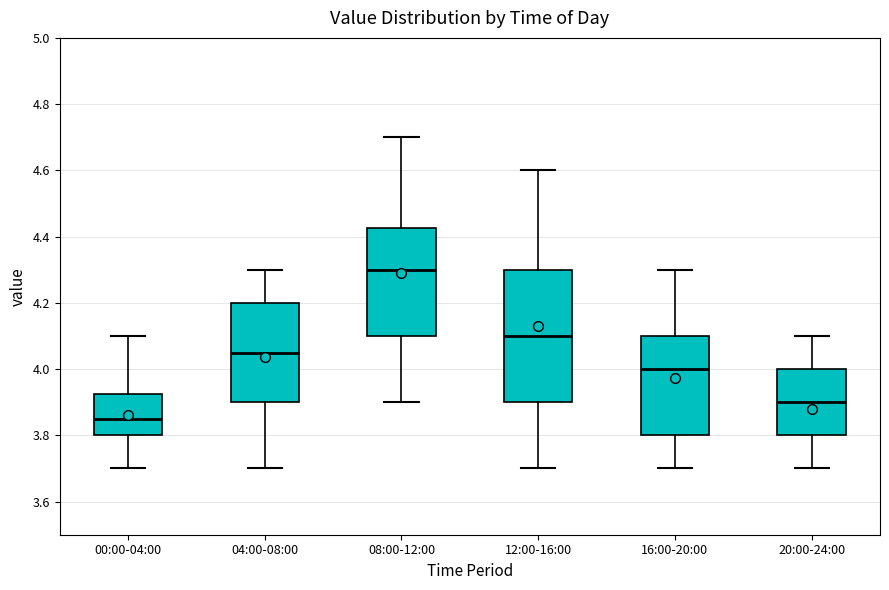

Reading left to right, transcribe this box plot: for each box, give where its median line is, the range the box spans, and where its two whiskers end, as read against the y-axis. The values are not printed on the chart, so give them approximately, as read against the axis.

00:00-04:00: median 3.86, box 3.80 to 3.92, whiskers 3.70 to 4.10
04:00-08:00: median 4.06, box 3.90 to 4.20, whiskers 3.70 to 4.30
08:00-12:00: median 4.30, box 4.10 to 4.42, whiskers 3.90 to 4.70
12:00-16:00: median 4.10, box 3.90 to 4.30, whiskers 3.70 to 4.60
16:00-20:00: median 4.00, box 3.80 to 4.10, whiskers 3.70 to 4.30
20:00-24:00: median 3.90, box 3.80 to 4.00, whiskers 3.70 to 4.10